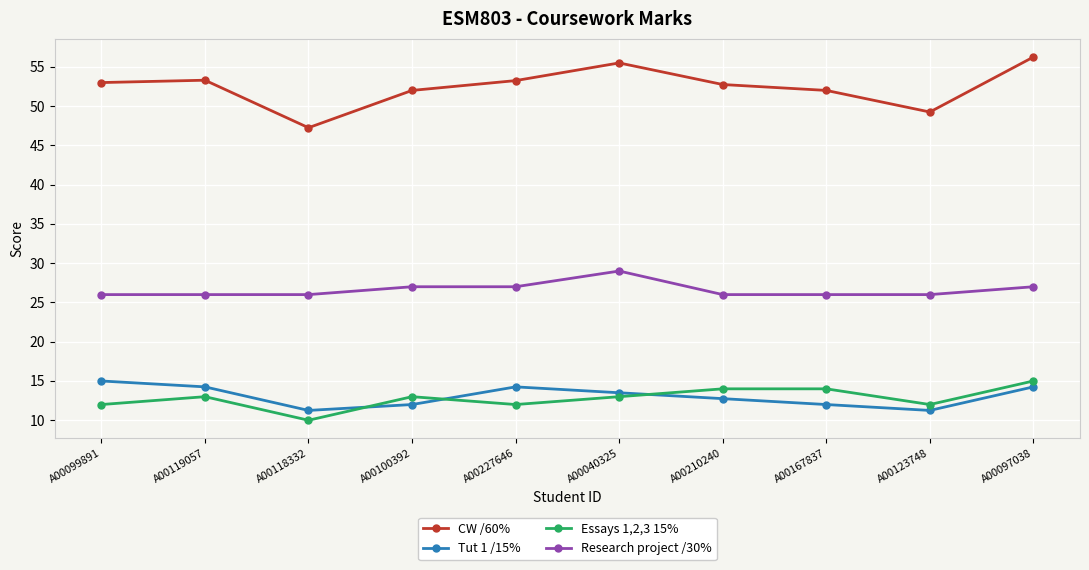

How many data points in Tut 1 /15% are less than 13?

5